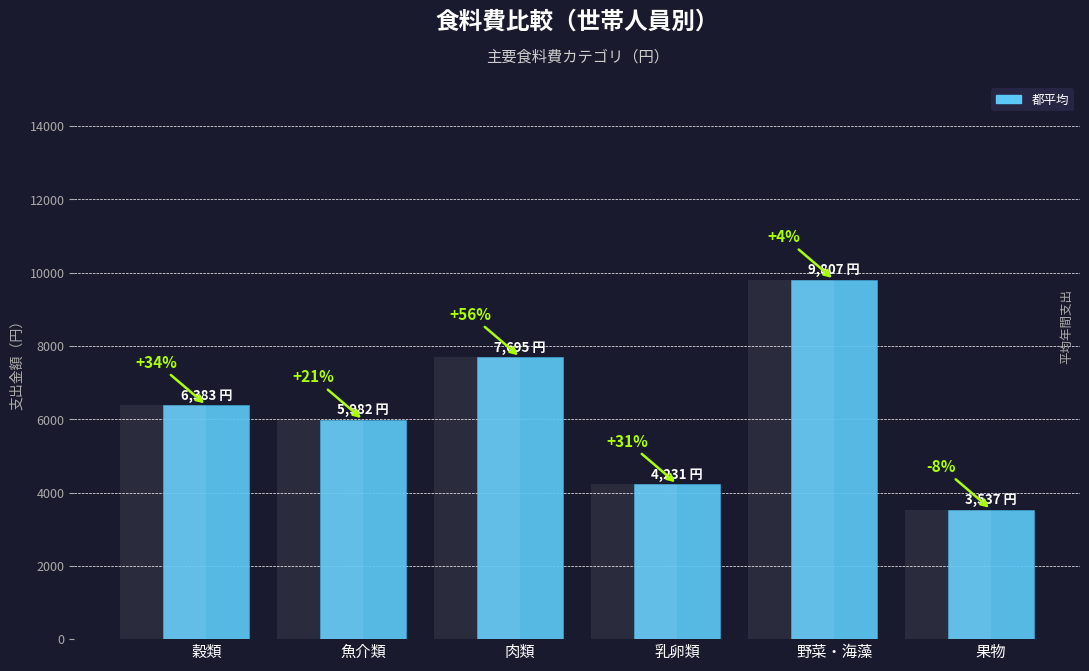

The value at 魚介類 is 5982. True or false?

True